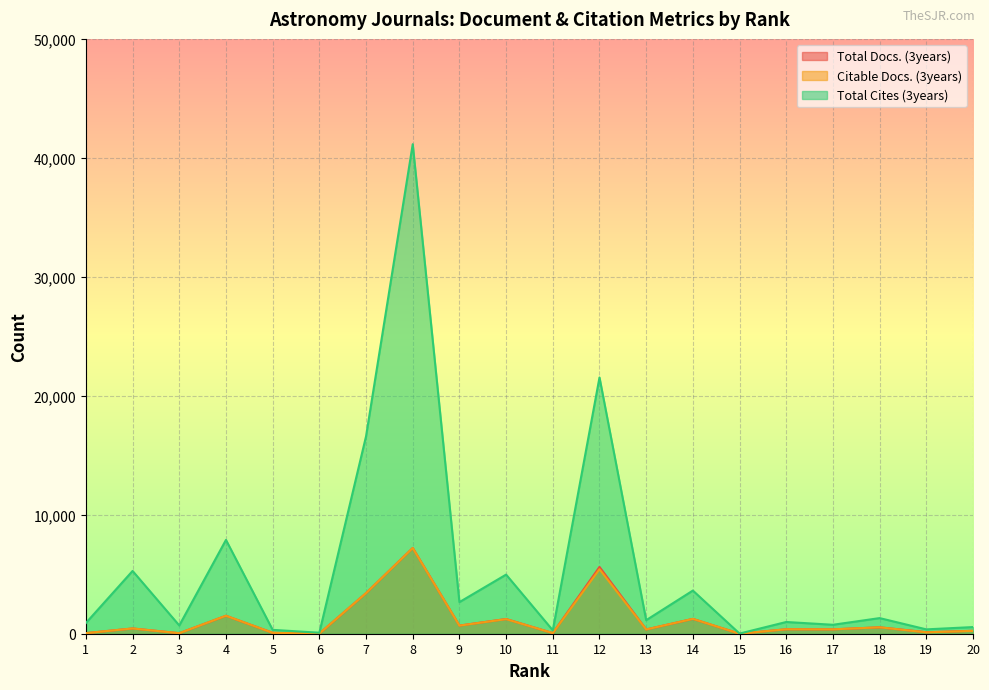

Rank the categories by Total Cites (3years) value from highest to lowest.

8, 12, 7, 4, 2, 10, 14, 9, 18, 13, 16, 1, 17, 3, 20, 19, 5, 11, 6, 15